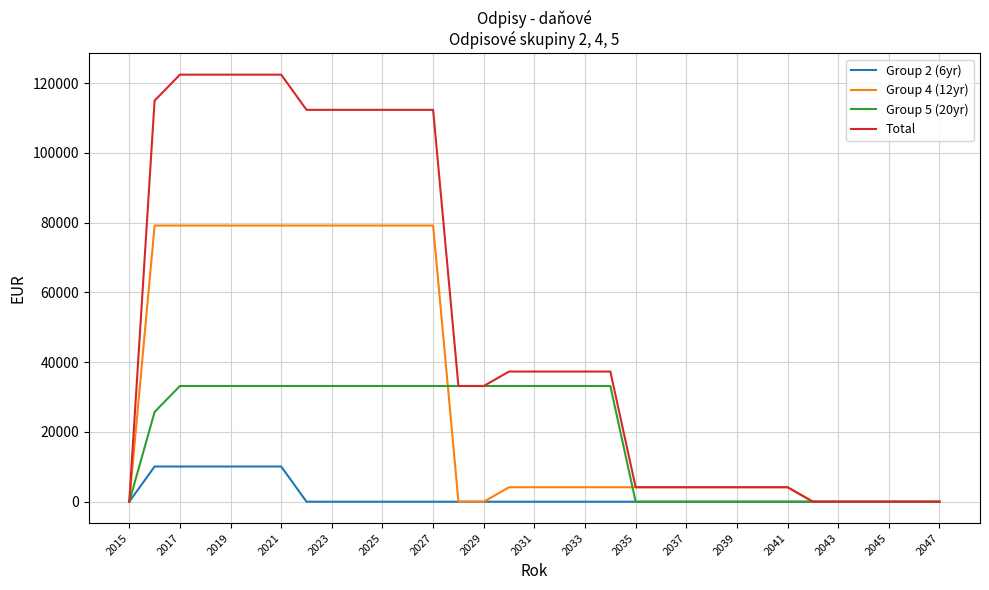

Reading right to left, extract all data points from this chart.

Group 2 (6yr): 0.0	0.0	0.0	0.0	0.0	0.0	0.0	0.0	0.0	0.0	0.0	0.0	0.0	0.0	0.0	0.0	0.0	0.0	0.0	0.0	0.0	0.0	0.0	0.0	0.0	0.0	10083.3	10083.3	10083.3	10083.3	10083.3	10083.3	0.0
Group 4 (12yr): 0.0	0.0	0.0	0.0	0.0	0.0	4149.2	4149.2	4149.2	4149.2	4149.2	4149.2	4149.2	4149.2	4149.2	4149.2	4149.2	4149.2	0.0	0.0	79149.2	79149.2	79149.2	79149.2	79149.2	79149.2	79149.2	79149.2	79149.2	79149.2	79149.2	79149.2	0.0
Group 5 (20yr): 0.0	0.0	0.0	0.0	0.0	0.0	0.0	0.0	0.0	0.0	0.0	0.0	0.0	33160.7	33160.7	33160.7	33160.7	33160.7	33160.7	33160.7	33160.7	33160.7	33160.7	33160.7	33160.7	33160.7	33160.7	33160.7	33160.7	33160.7	33160.7	25725.3	0.0
Total: 0.0	0.0	0.0	0.0	0.0	0.0	4149.2	4149.2	4149.2	4149.2	4149.2	4149.2	4149.2	37310.0	37310.0	37310.0	37310.0	37310.0	33160.7	33160.7	112310.0	112310.0	112310.0	112310.0	112310.0	112310.0	122393.3	122393.3	122393.3	122393.3	122393.3	114957.9	0.0